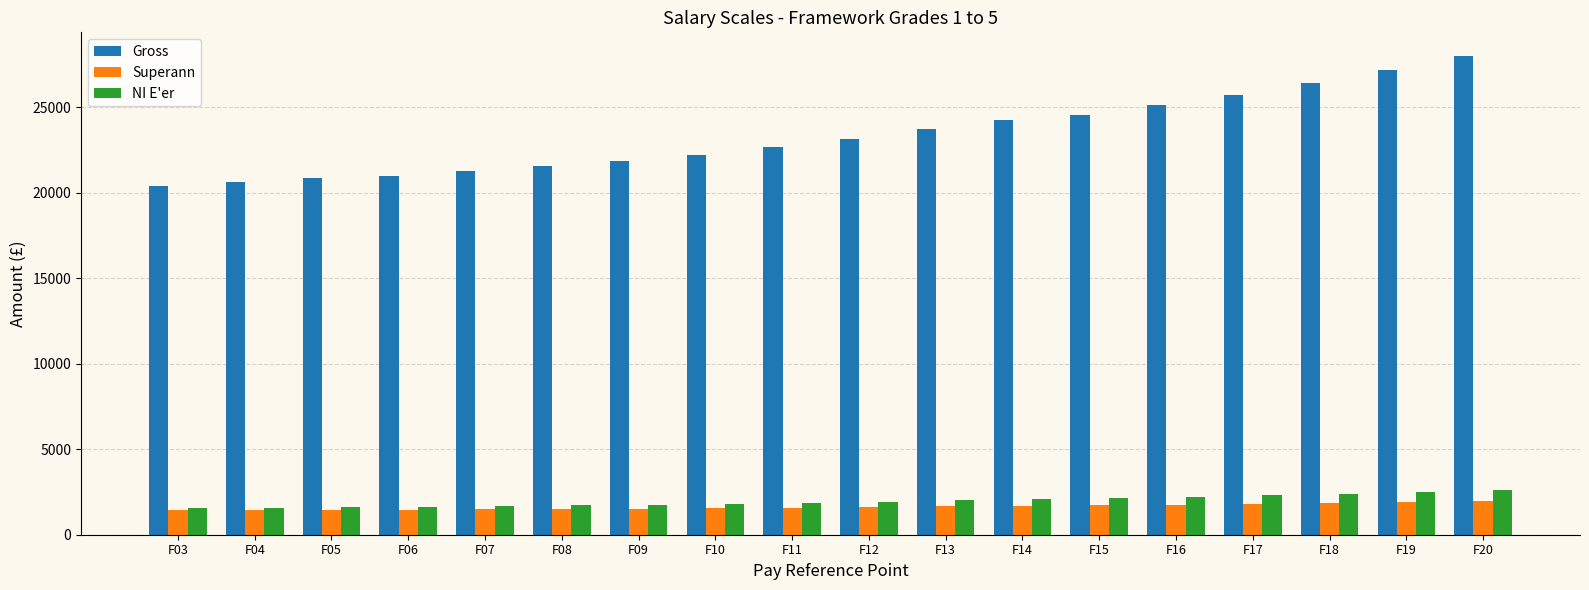

What is the value of the NI E'er bar at the 10th from the left?

1938